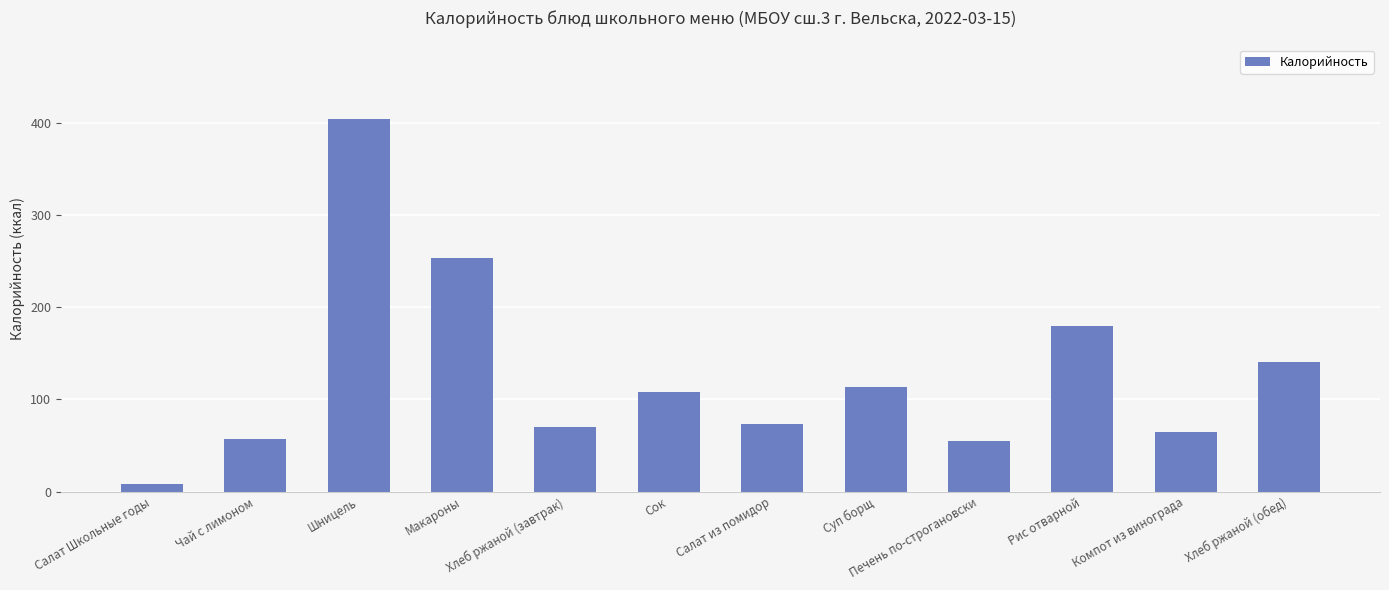

What is the label of the 12th bar from the left?

Хлеб ржаной (обед)